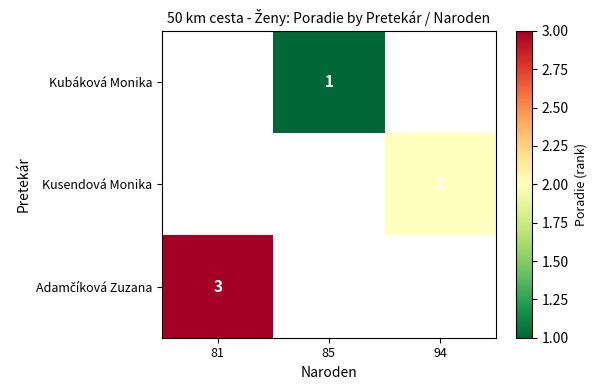

Which category has the lowest value across all series?

85